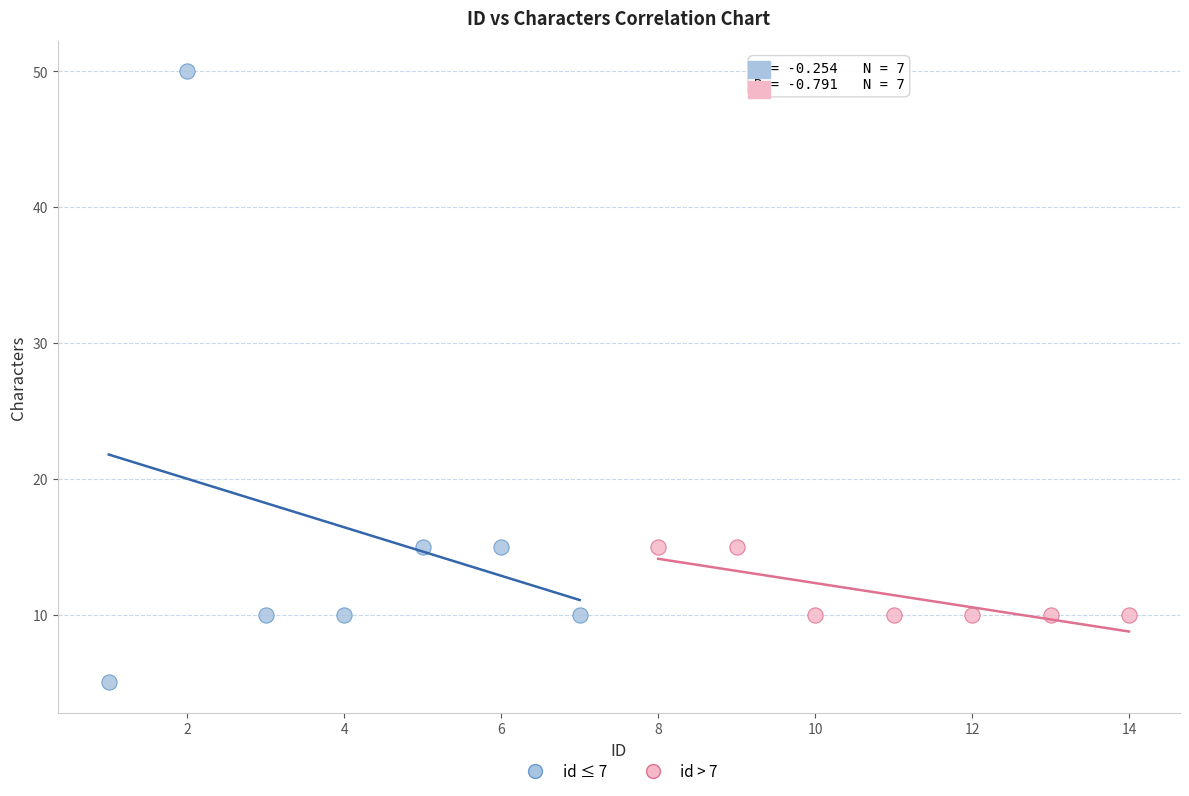

Which series reaches the minimum Y coordinate?

id ≤ 7